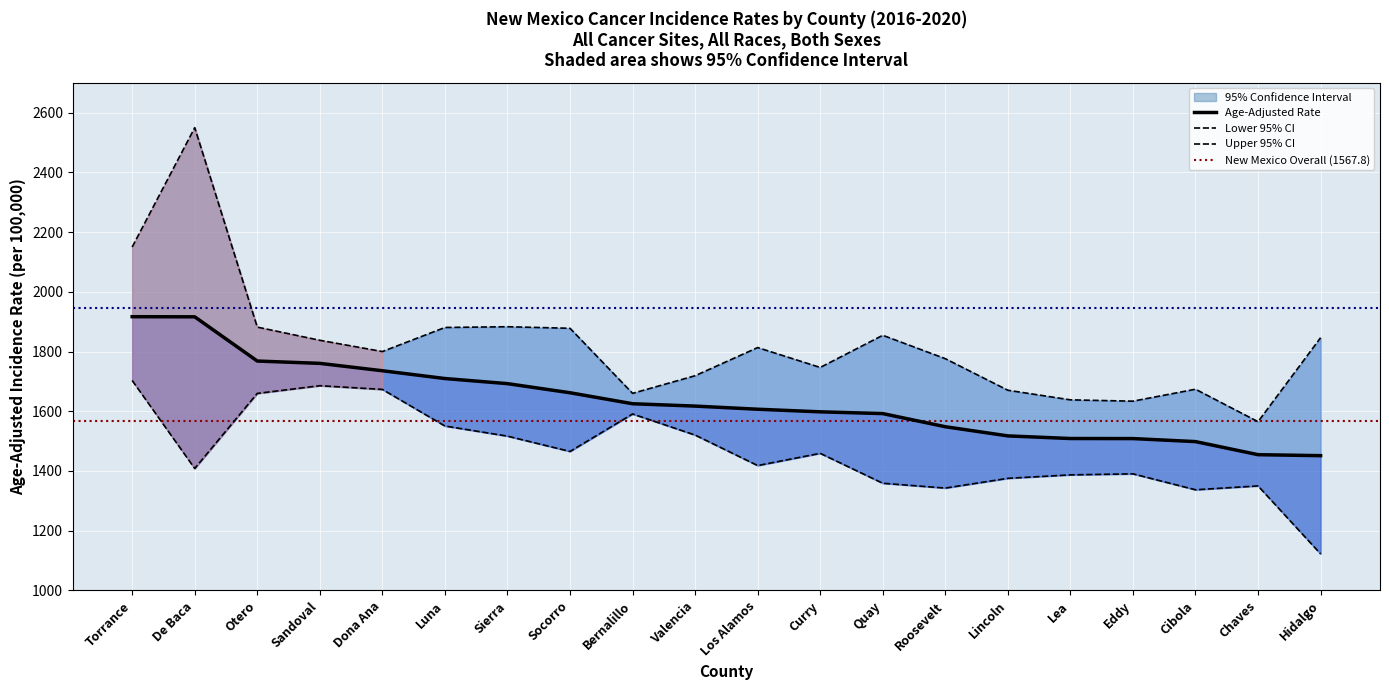

How many values in the Upper 95% CI series exceed 1813?

10